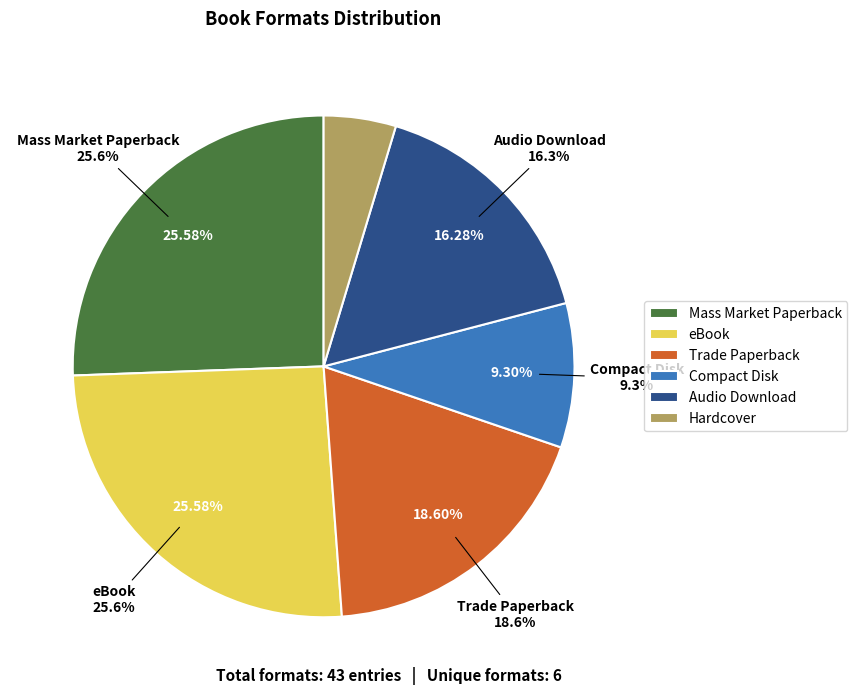

True or false: eBook accounts for 26% of the total.

True